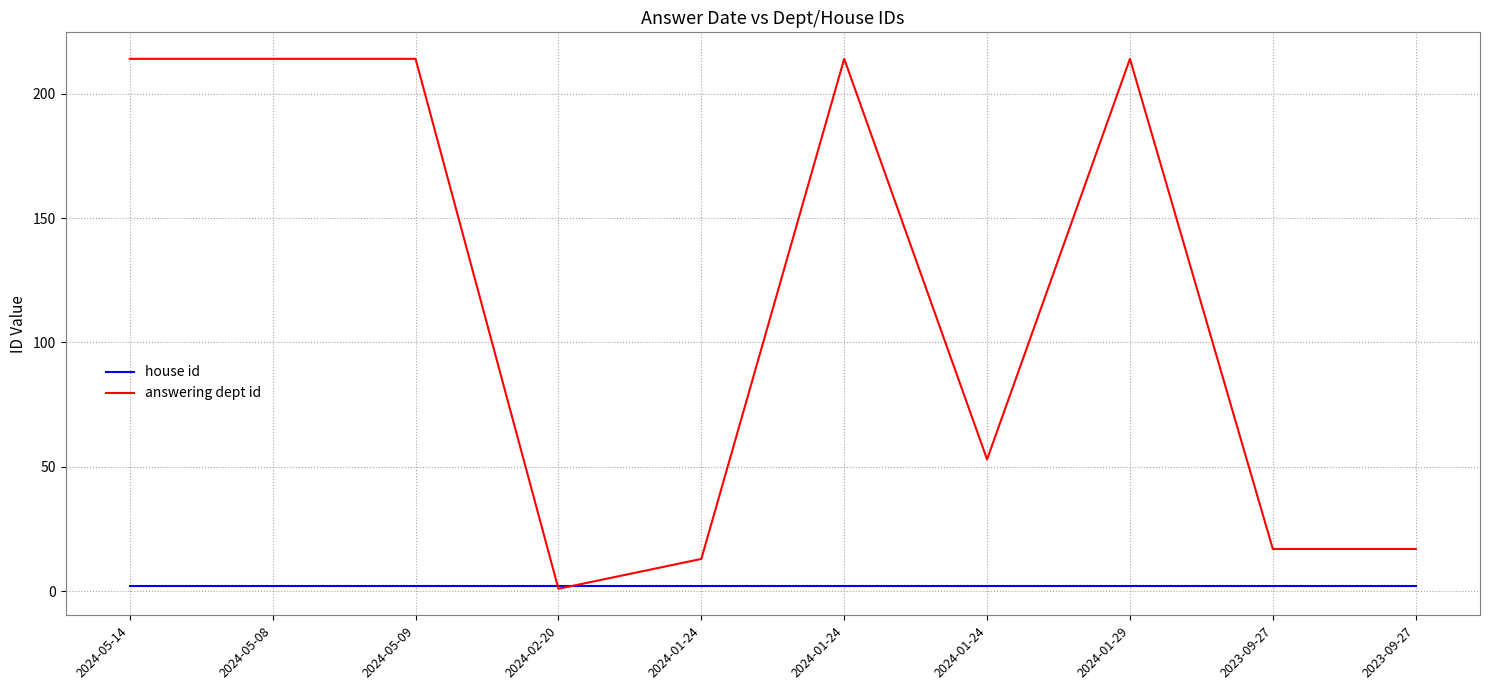

At which label does answering dept id reach its peak?

2024-05-14